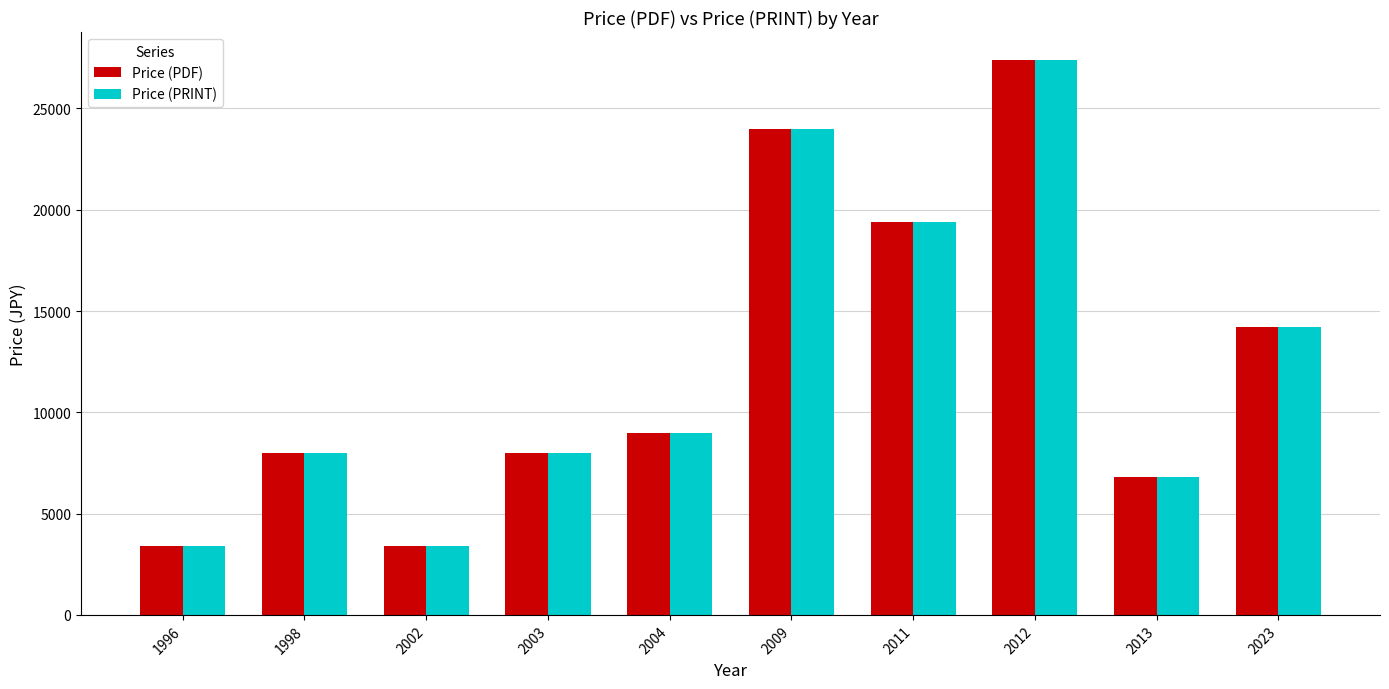

Is the value of Price (PRINT) at 1996 greater than the value of Price (PDF) at 2003?

No